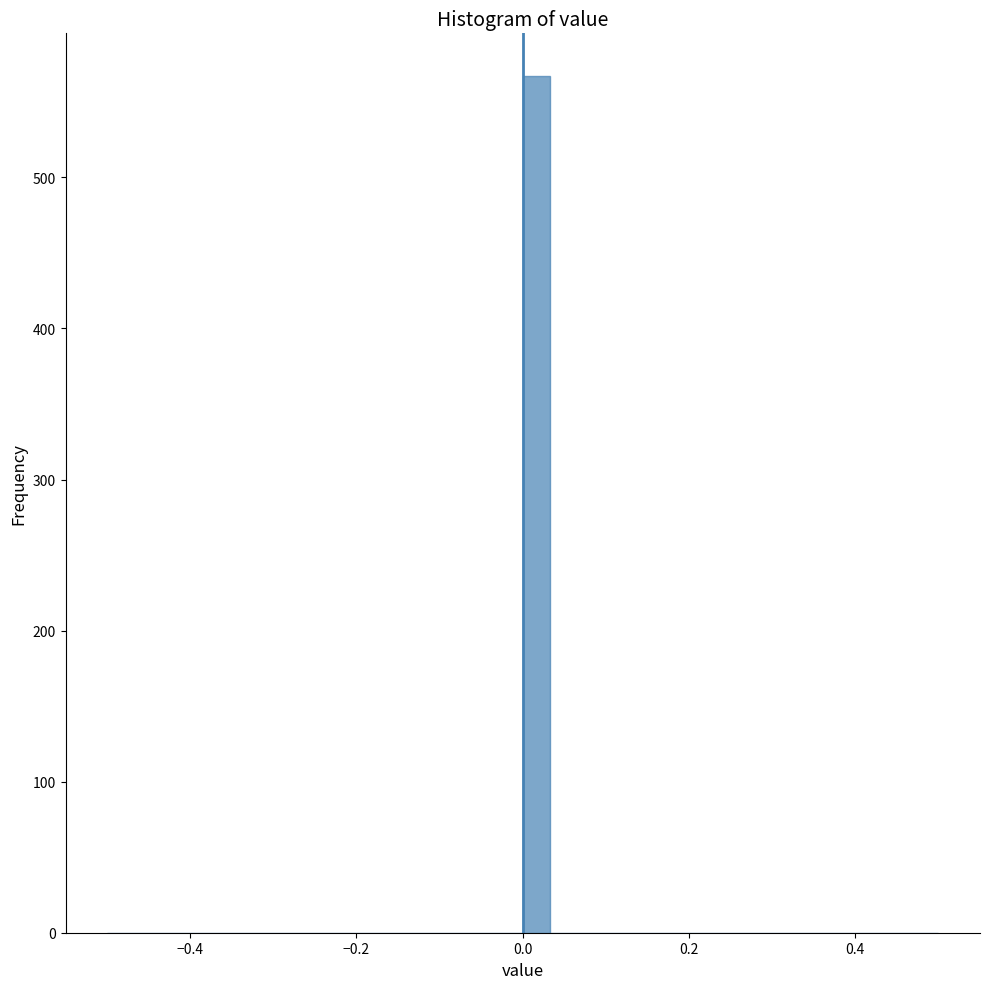

Read against the x-axis, roughly where is the centre of the tallest bar?

0.02